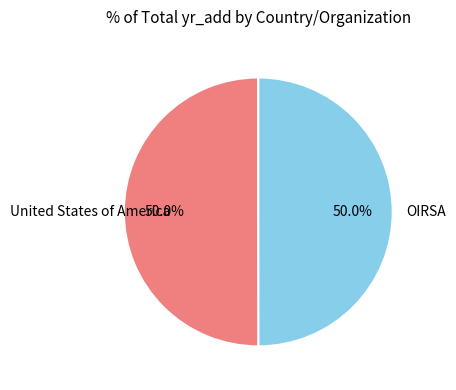

How many slices are in this pie chart?

2